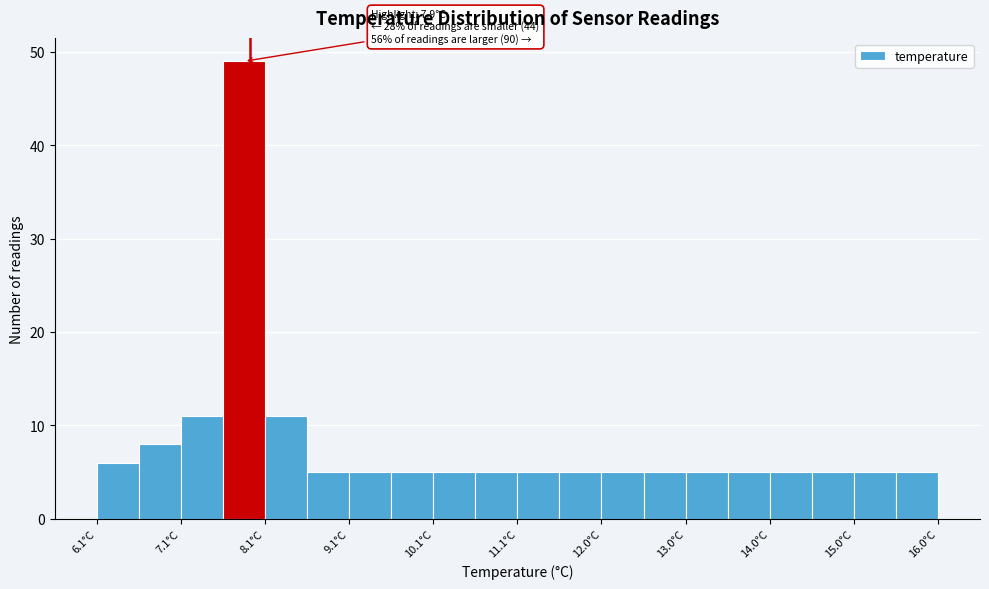

Over which range of the x-axis is the bar tallest?

7.6 to 8.1